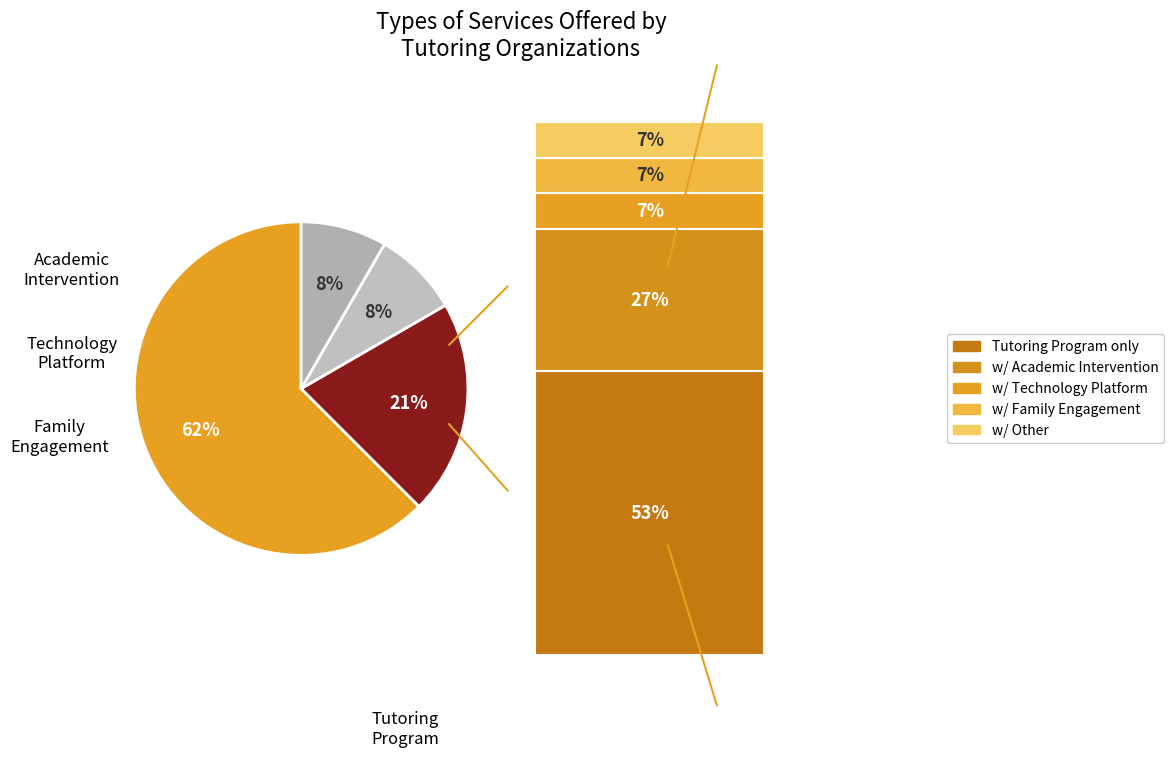

Which slice is the largest?

Tutoring Program